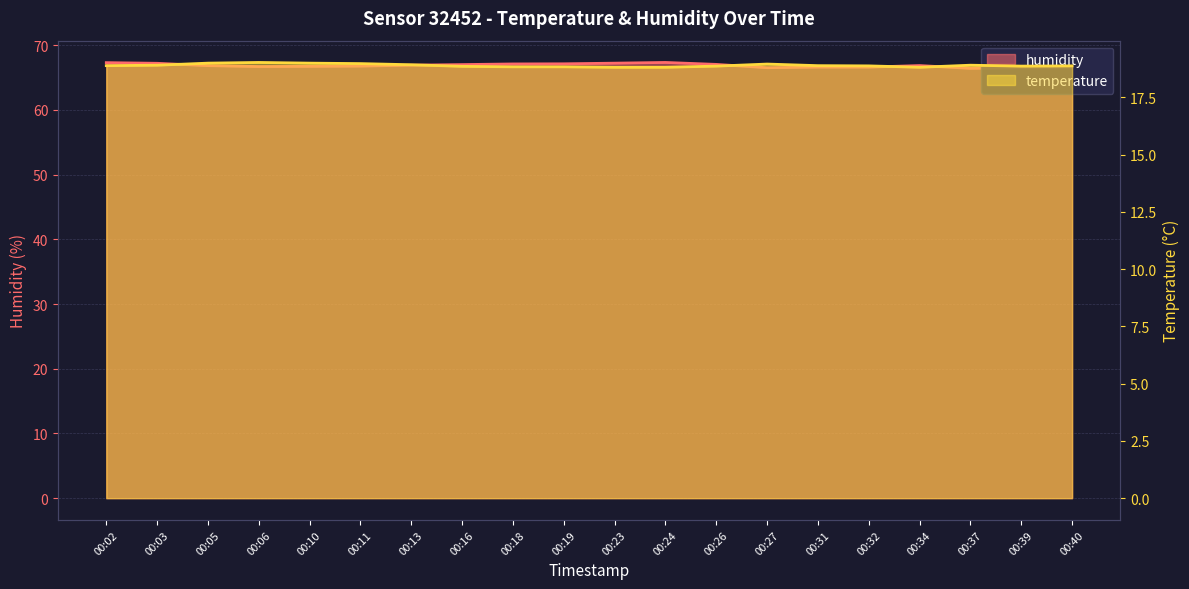

At 00:05, list the series in order from largest to smallest.

humidity, temperature